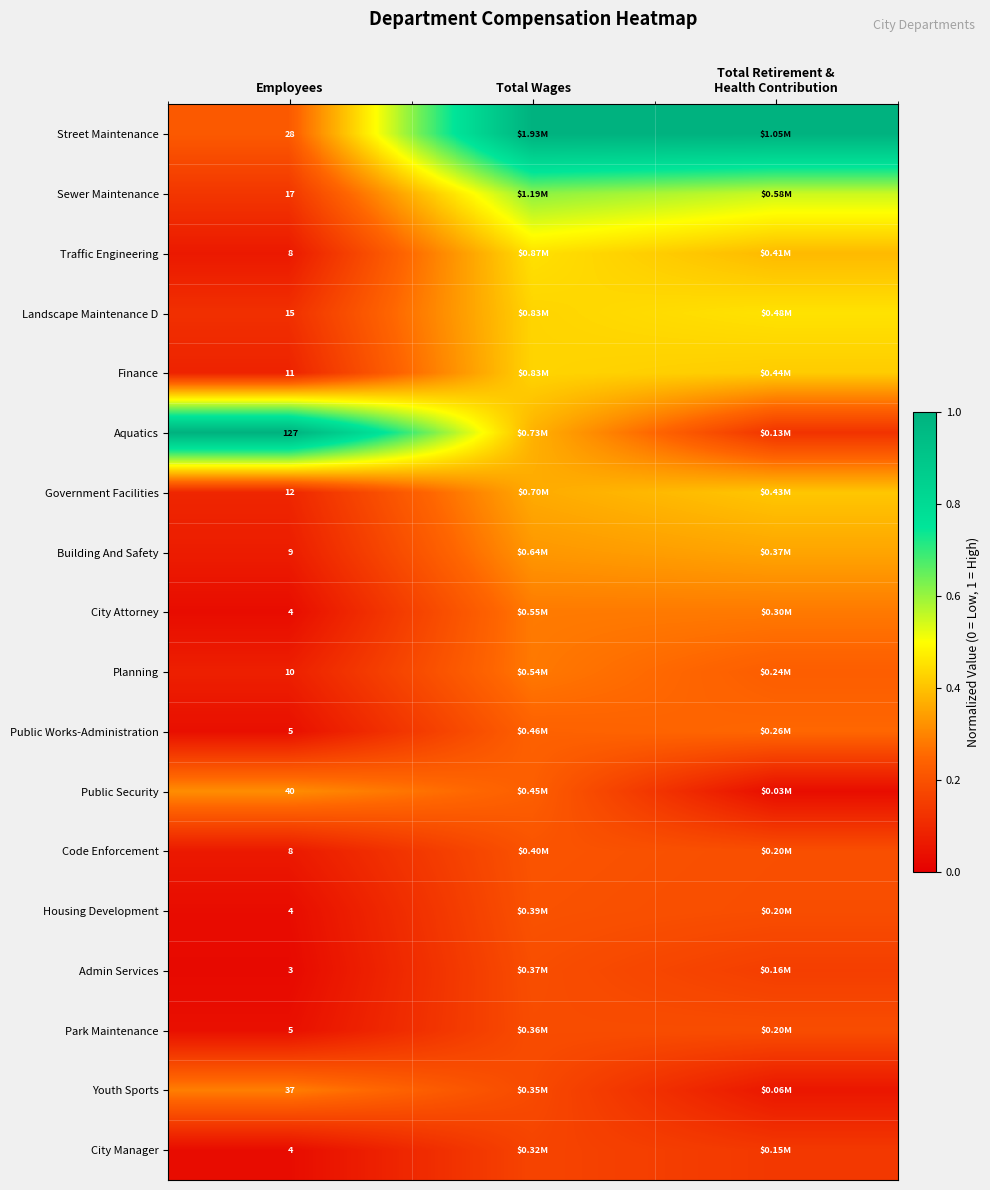

Count the Government Facilities values in the range 0 to 1.

3